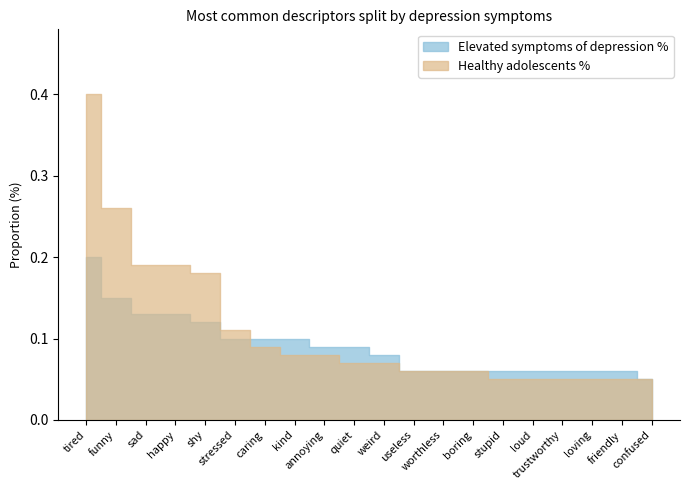

Is the value of Elevated symptoms of depression % at loving greater than the value of Healthy adolescents % at quiet?

No